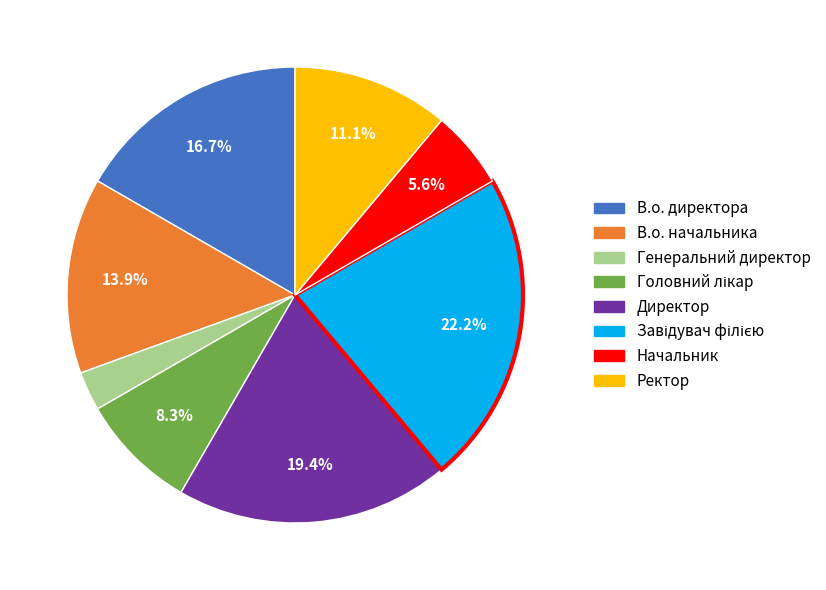

To the nearest percent, what portion does В.о. директора represent?

17%